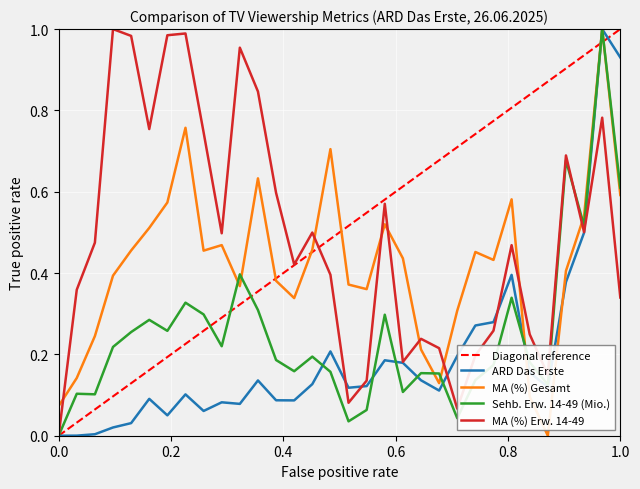

Which series ends up on top after the final intersection of MA (%) Gesamt and MA (%) Erw. 14-49?

MA (%) Gesamt